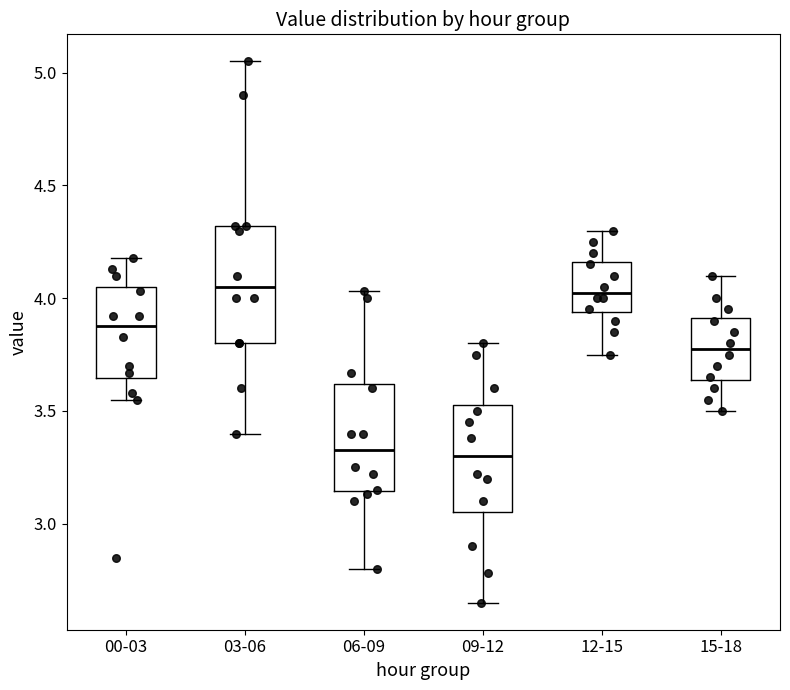

Reading left to right, transcribe this box plot: for each box, give where its median line is, the range the box spans, and where its two whiskers end, as read against the y-axis. The values are not printed on the chart, so give them approximately, as read against the axis.

00-03: median 3.90, box 3.65 to 4.05, whiskers 3.55 to 4.20
03-06: median 4.05, box 3.80 to 4.30, whiskers 3.40 to 5.05
06-09: median 3.35, box 3.15 to 3.60, whiskers 2.80 to 4.05
09-12: median 3.30, box 3.05 to 3.55, whiskers 2.65 to 3.80
12-15: median 4.05, box 3.95 to 4.15, whiskers 3.75 to 4.30
15-18: median 3.80, box 3.65 to 3.90, whiskers 3.50 to 4.10